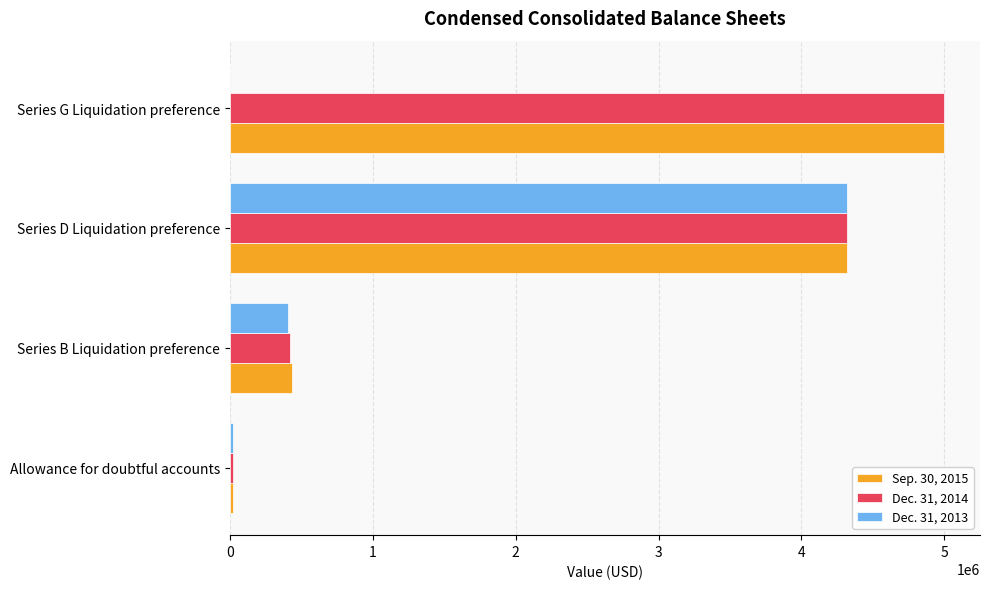

What is the maximum value for Sep. 30, 2015?

5000000